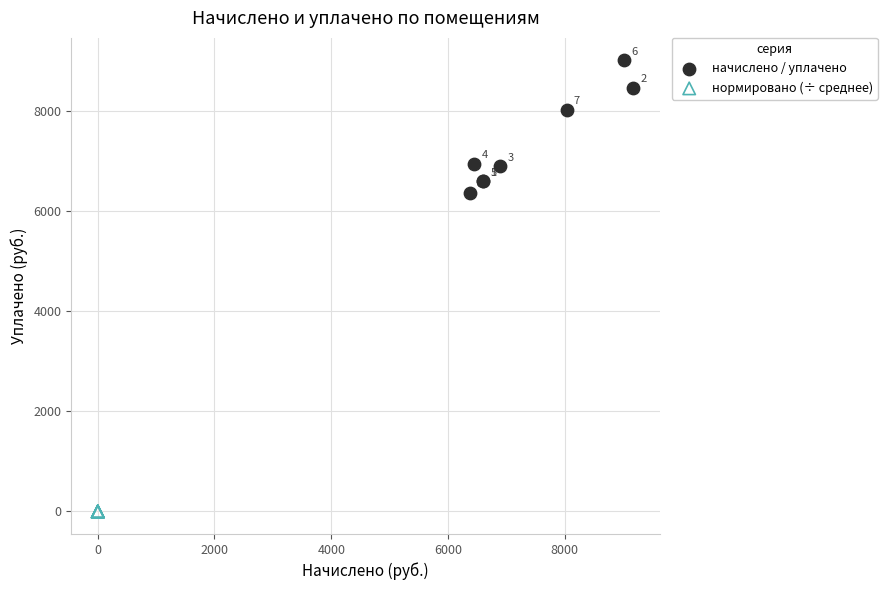

Which series has the widest spread of Y values?

начислено / уплачено